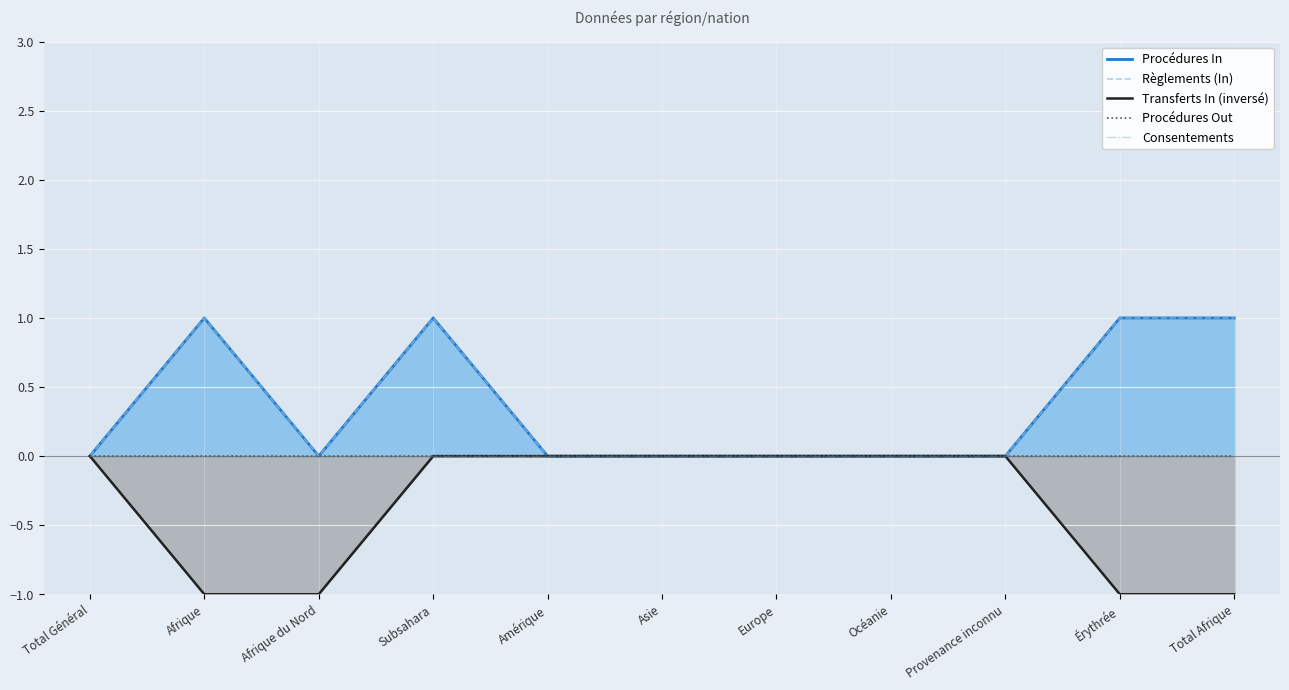

Which series has the largest total across all categories?

Procédures In